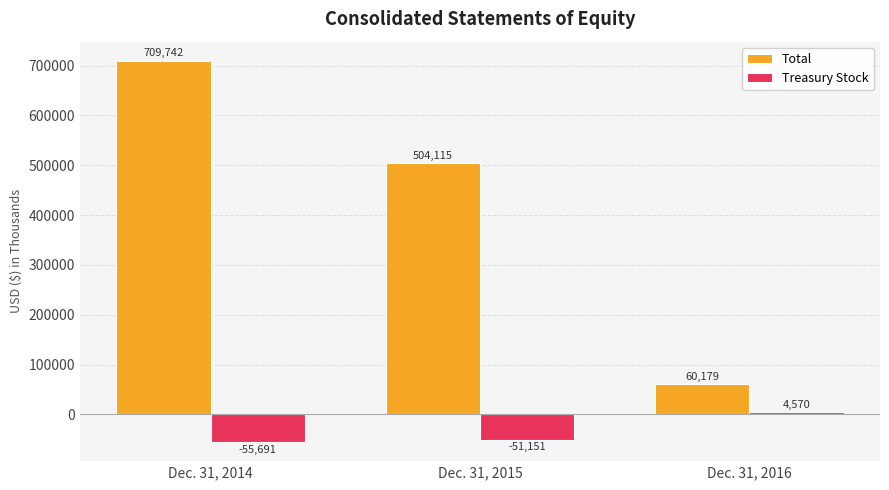

What are all the series names shown in the legend?

Total, Treasury Stock